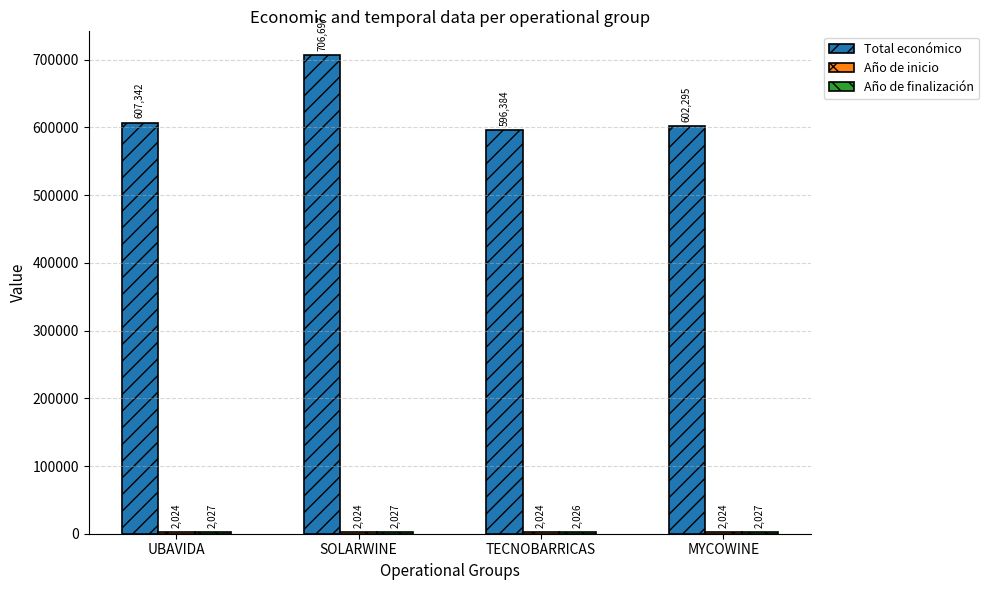

What is the approximate value of Total económico at SOLARWINE?

706697.0